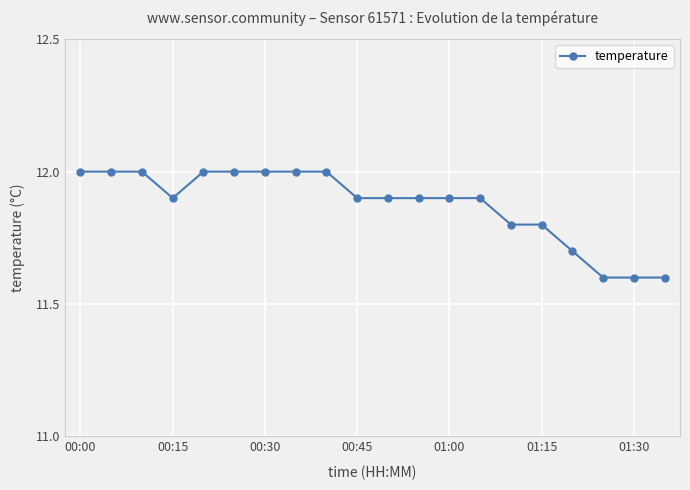

What is the greatest value displayed?

12.0